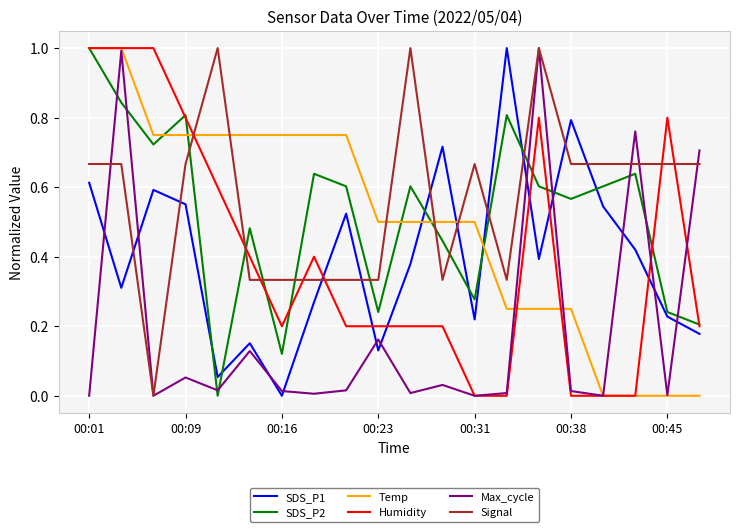

True or false: Humidity and Signal cross at least once.

True